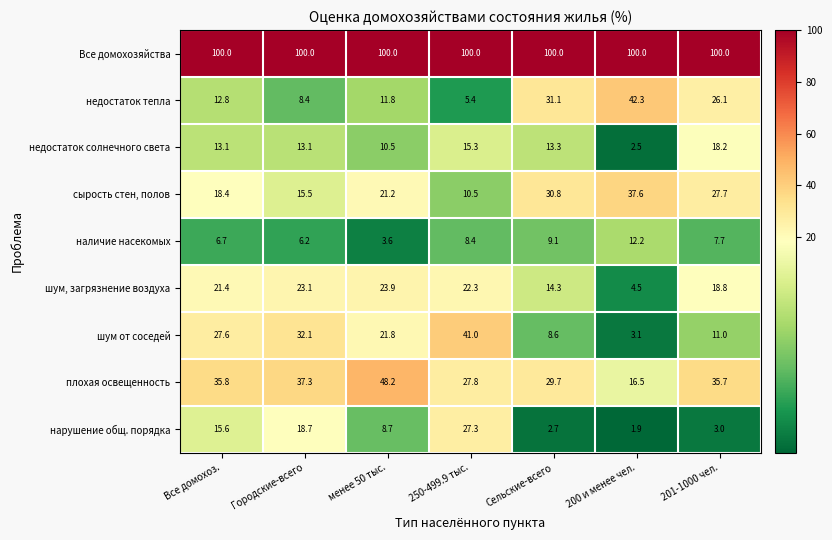

What is the sum of all плохая освещенность values?

231.0